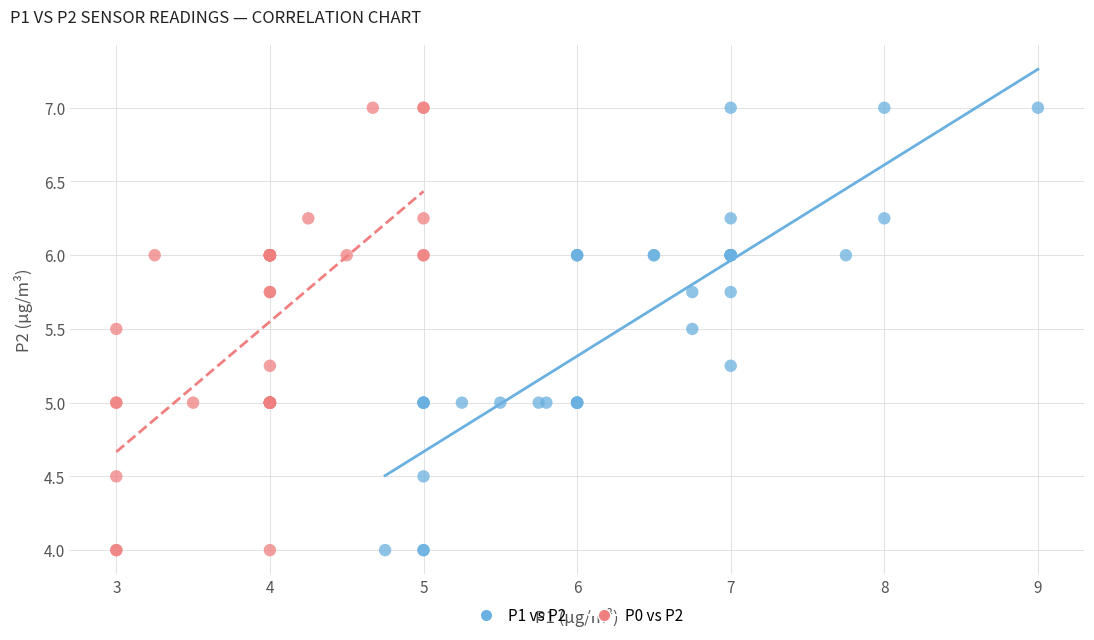

What are all the series names shown in the legend?

P1 vs P2, P0 vs P2